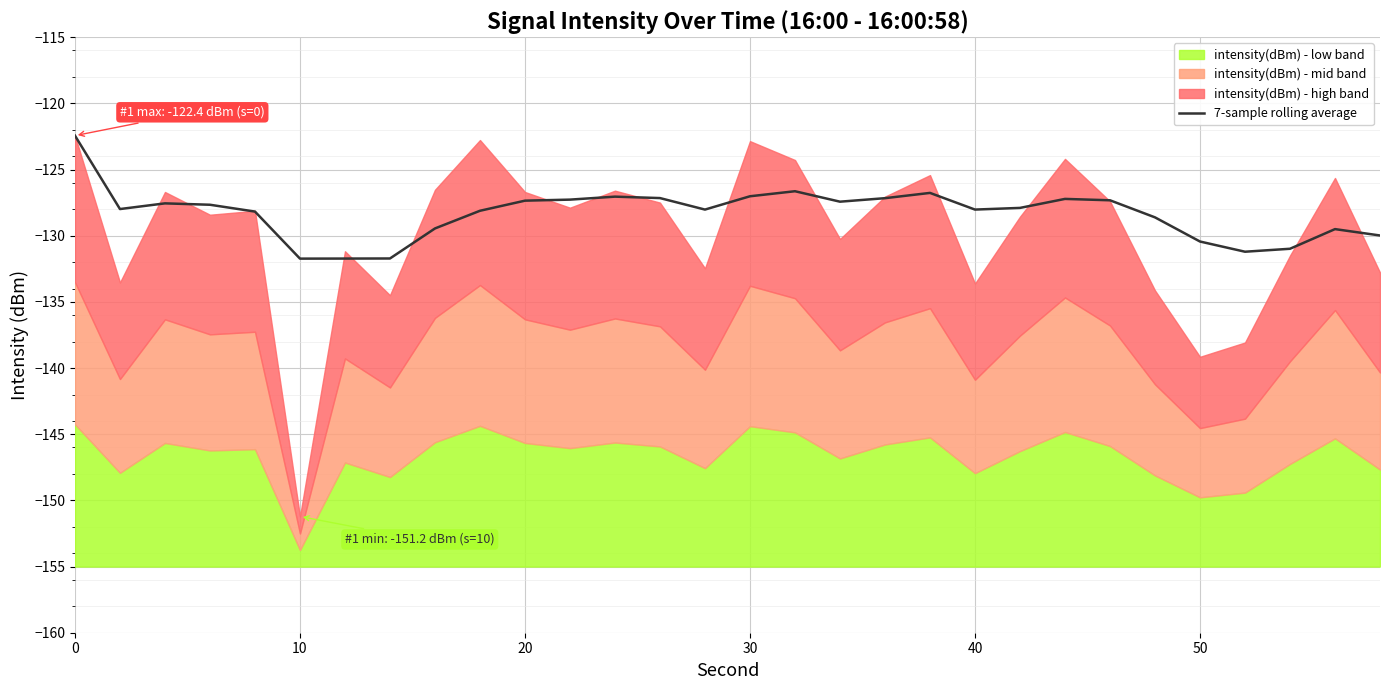

What is the value of the 19th point from the left?

-127.2